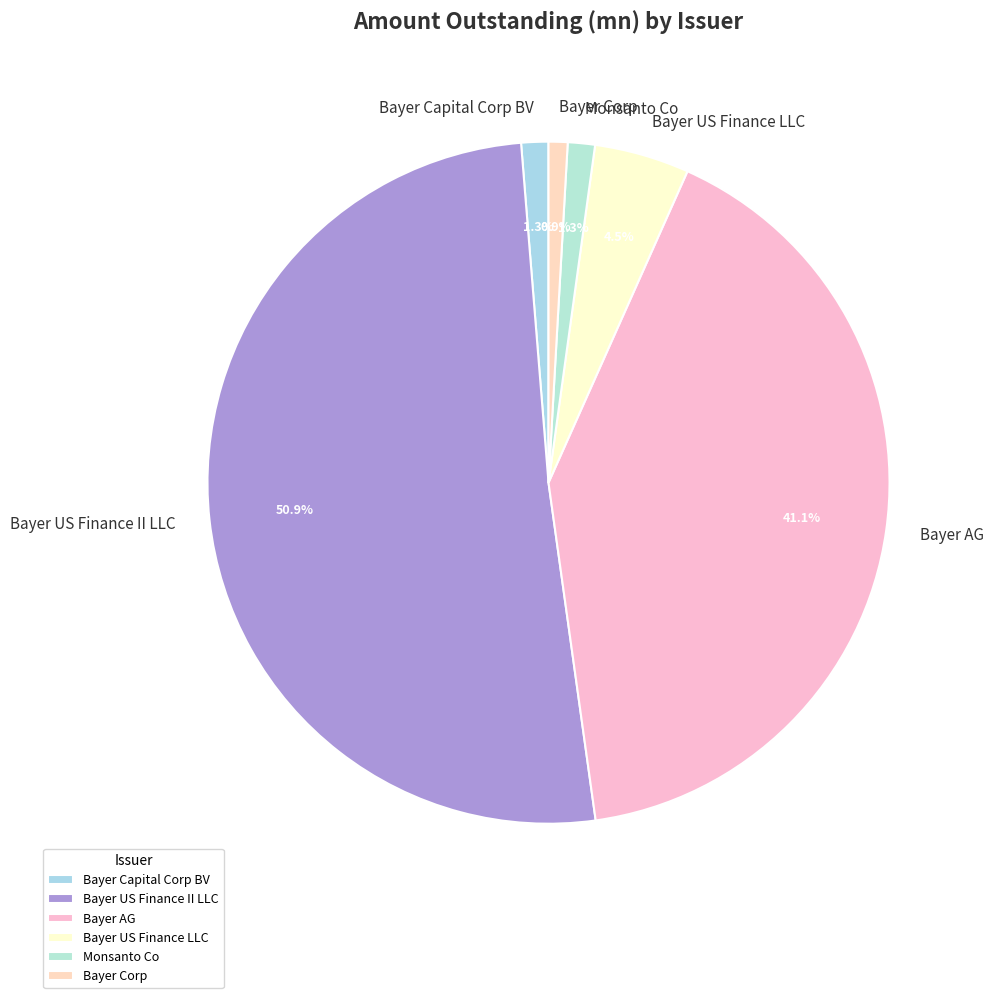

To the nearest percent, what percentage of the pie is Monsanto Co?

1%